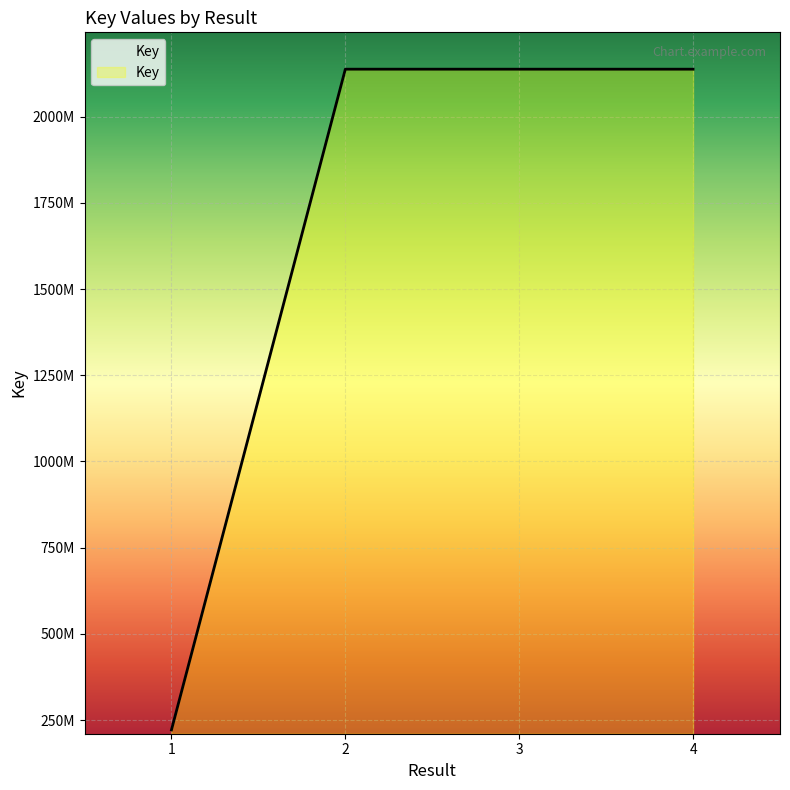

Does the chart display data point markers on the line(s)?

No